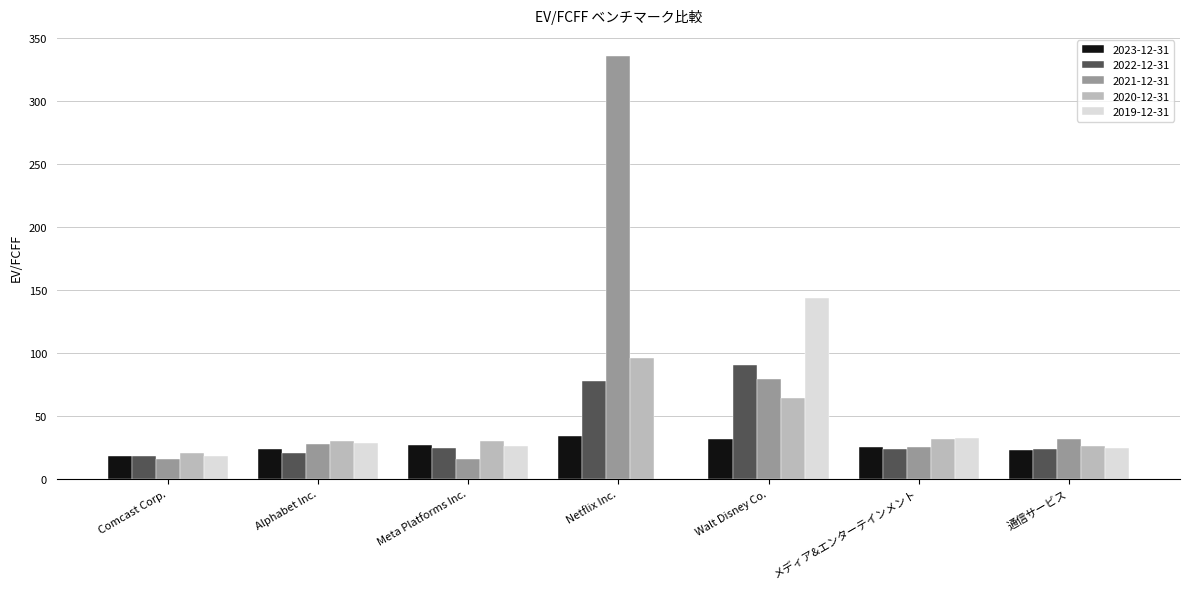

At which category is the sum across all series the highest?

Netflix Inc.